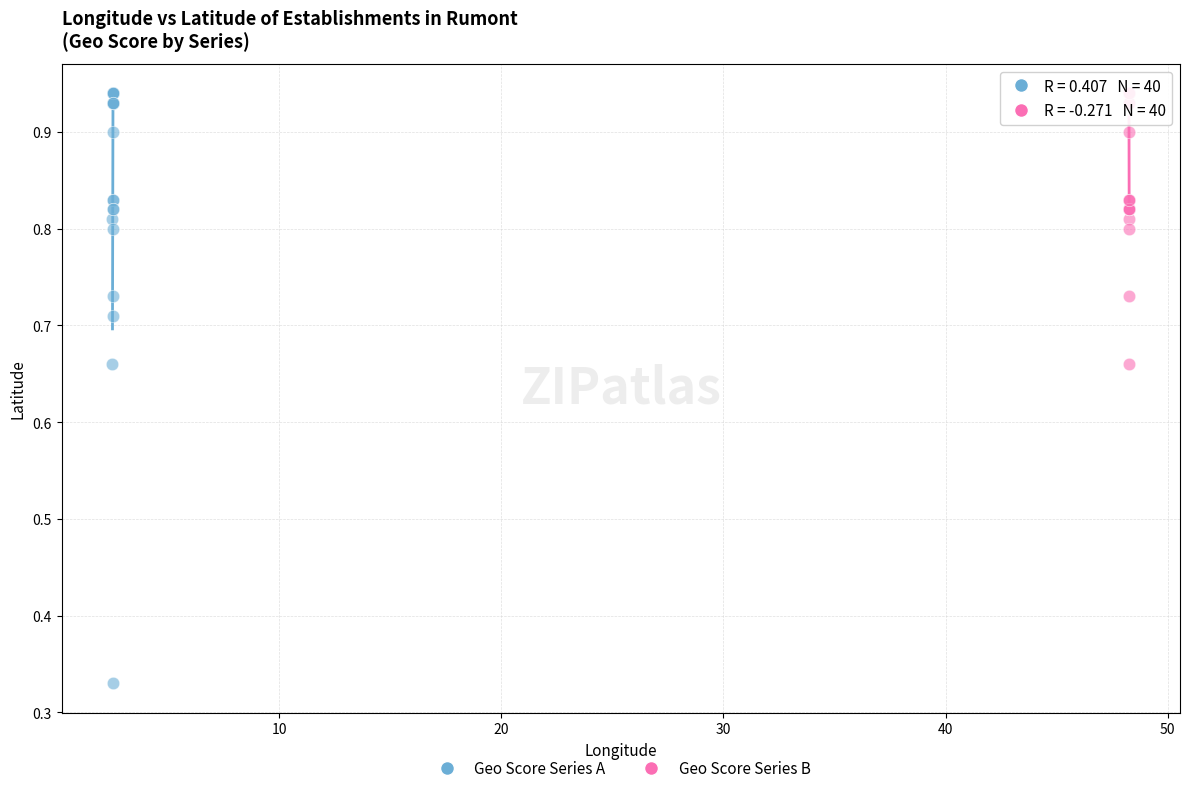

Which series contains the lowest Y value?

Geo Score Series A